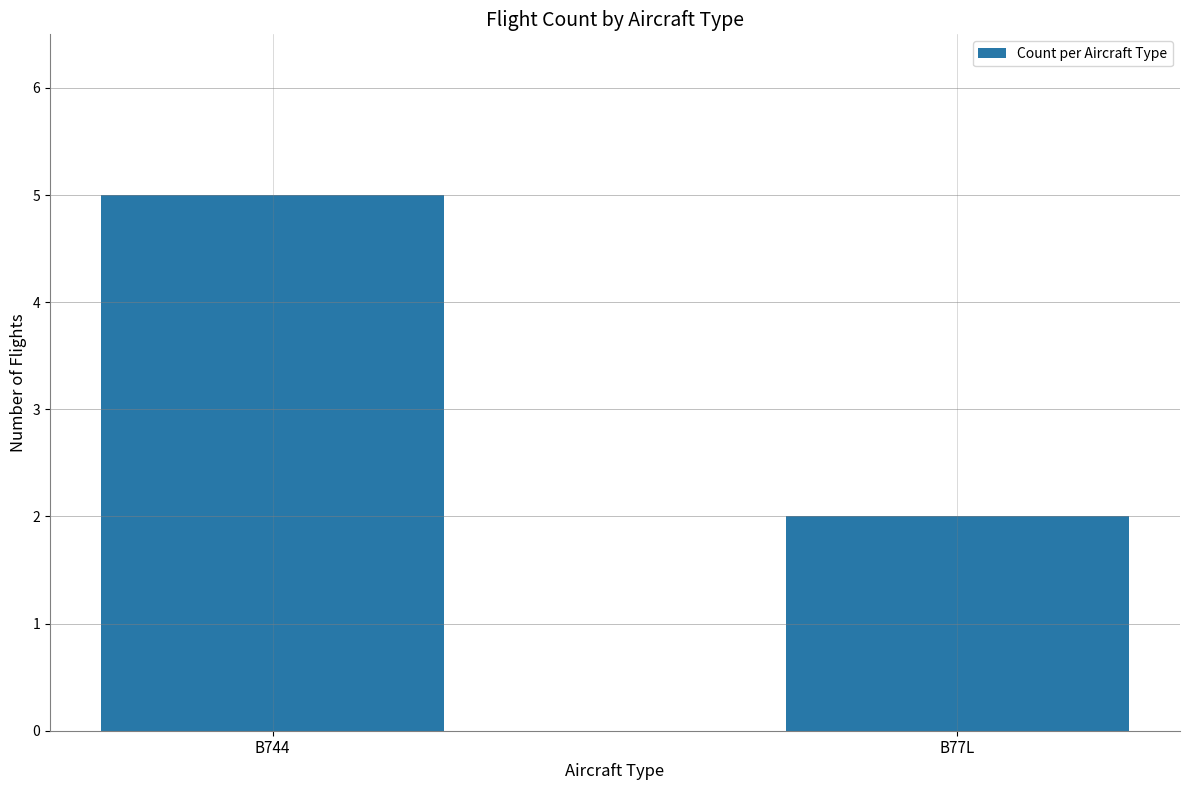

What is the change in value from B744 to B77L?

-3